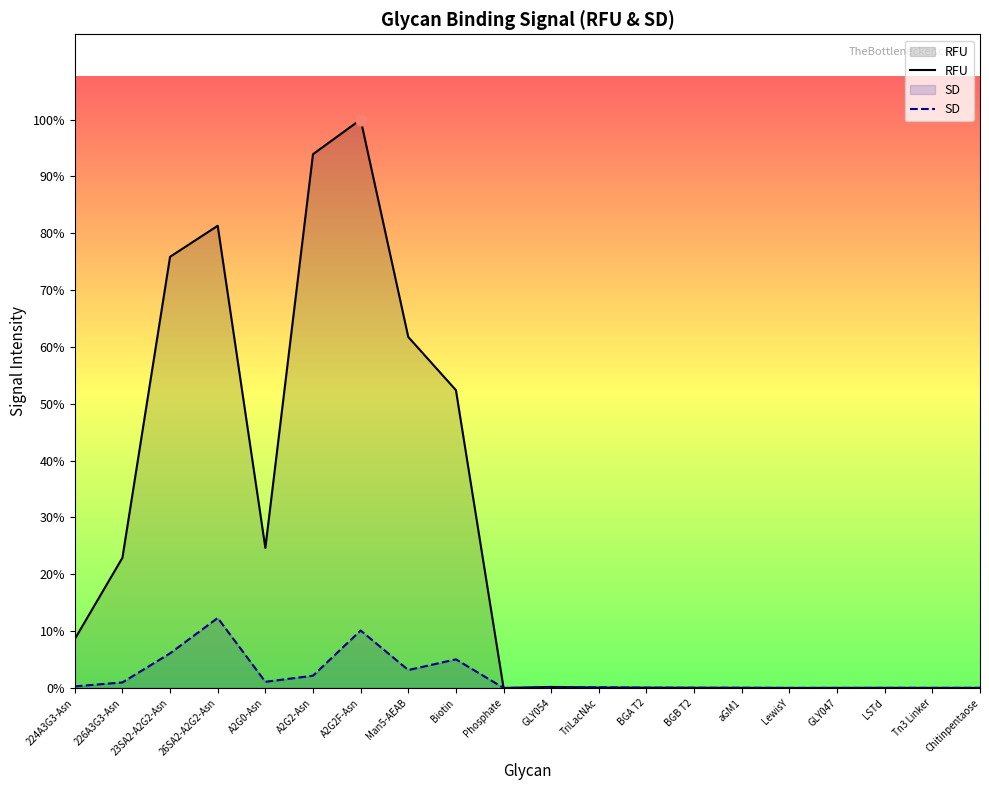

At which category is the sum across all series the highest?

A2G2F-Asn